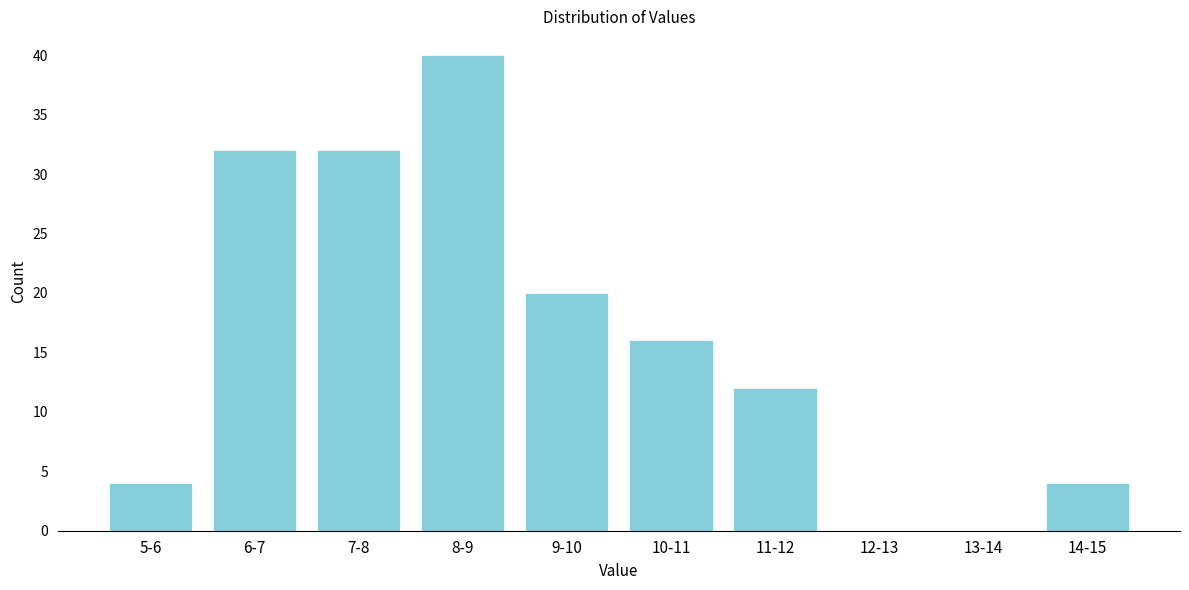

What is the change in value from 9-10 to 10-11?

-4